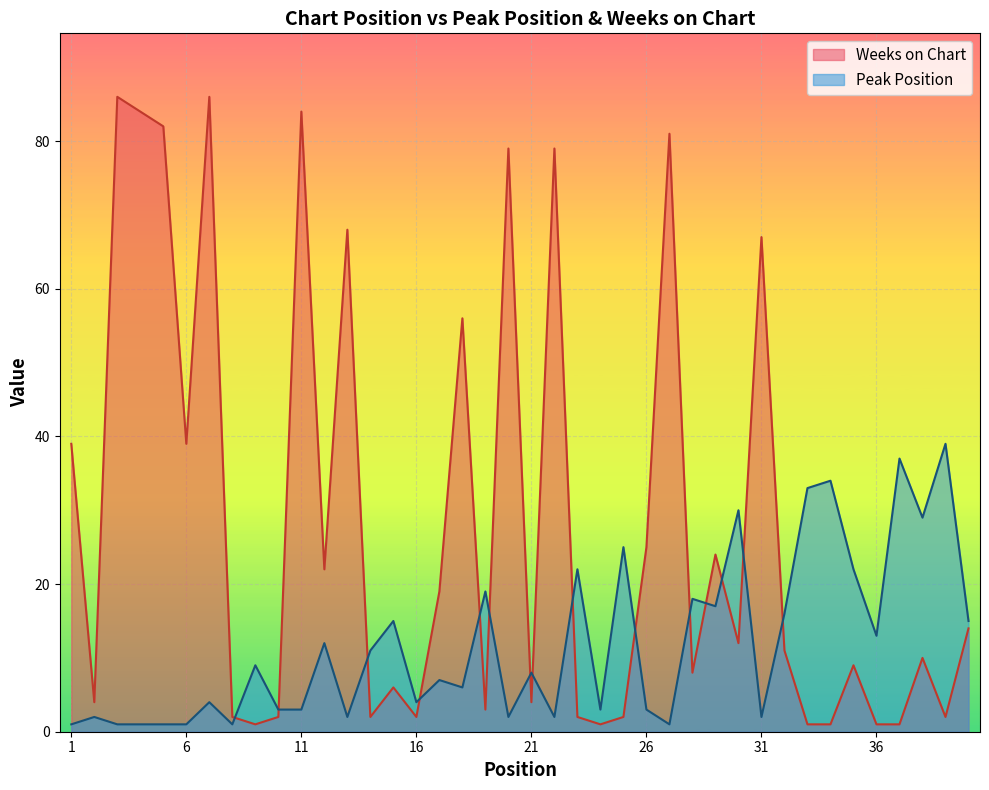

Where is the first local minimum for Peak Position?

8